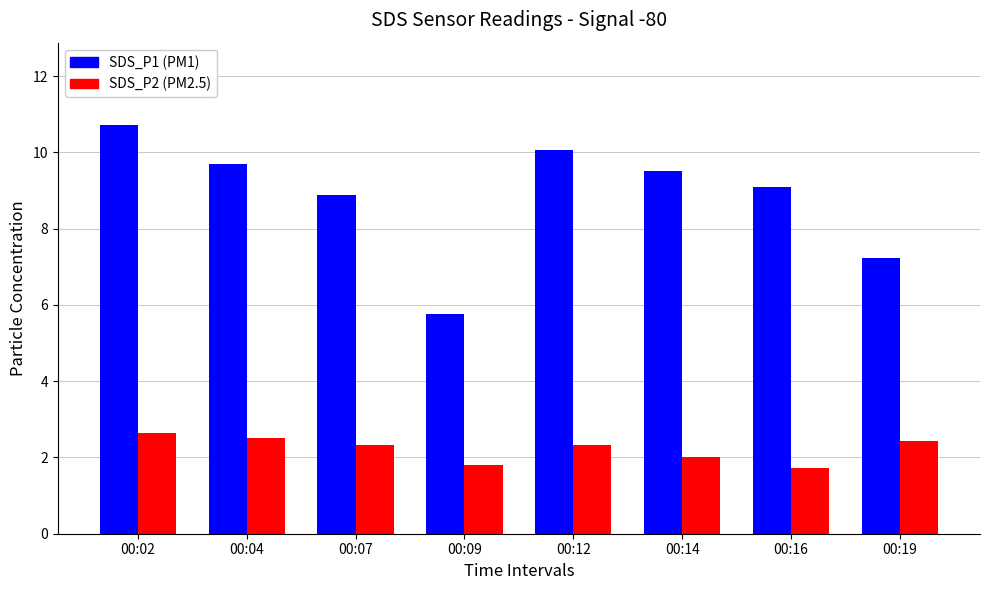

Reading left to right, what are all the values shown in this chart?

SDS_P1: 00:02=10.7	00:04=9.7	00:07=8.9	00:09=5.8	00:12=10.1	00:14=9.5	00:16=9.1	00:19=7.2
SDS_P2: 00:02=2.6	00:04=2.5	00:07=2.3	00:09=1.8	00:12=2.3	00:14=2.0	00:16=1.7	00:19=2.4